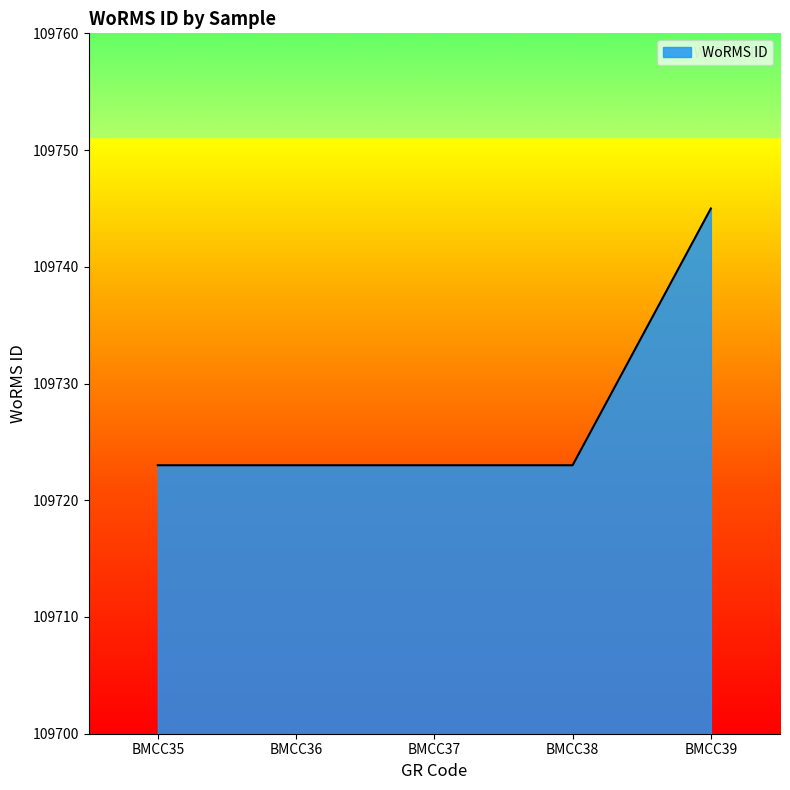

True or false: there are more than 2 points higher than both neighbors.

False